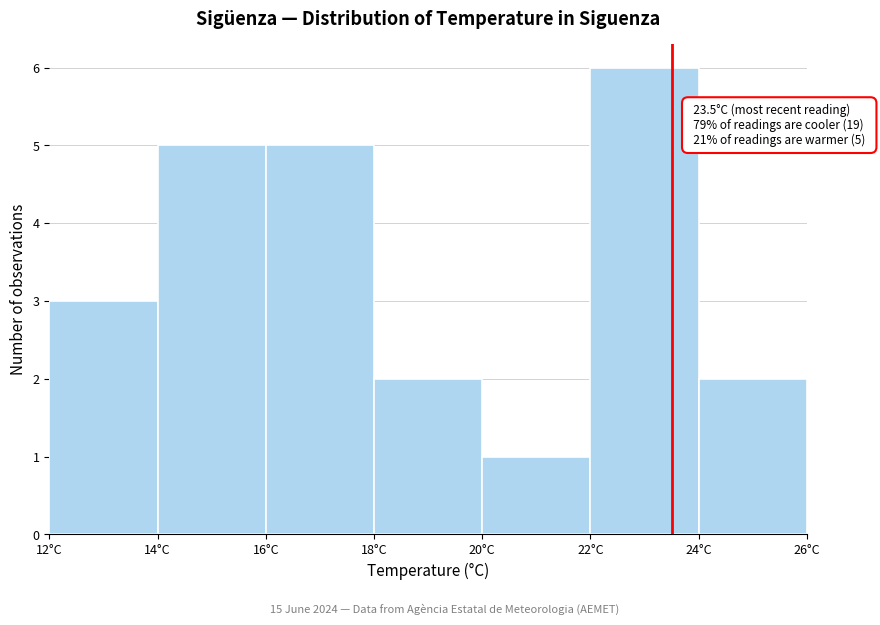

Over which range of the x-axis is the bar tallest?

22 to 24